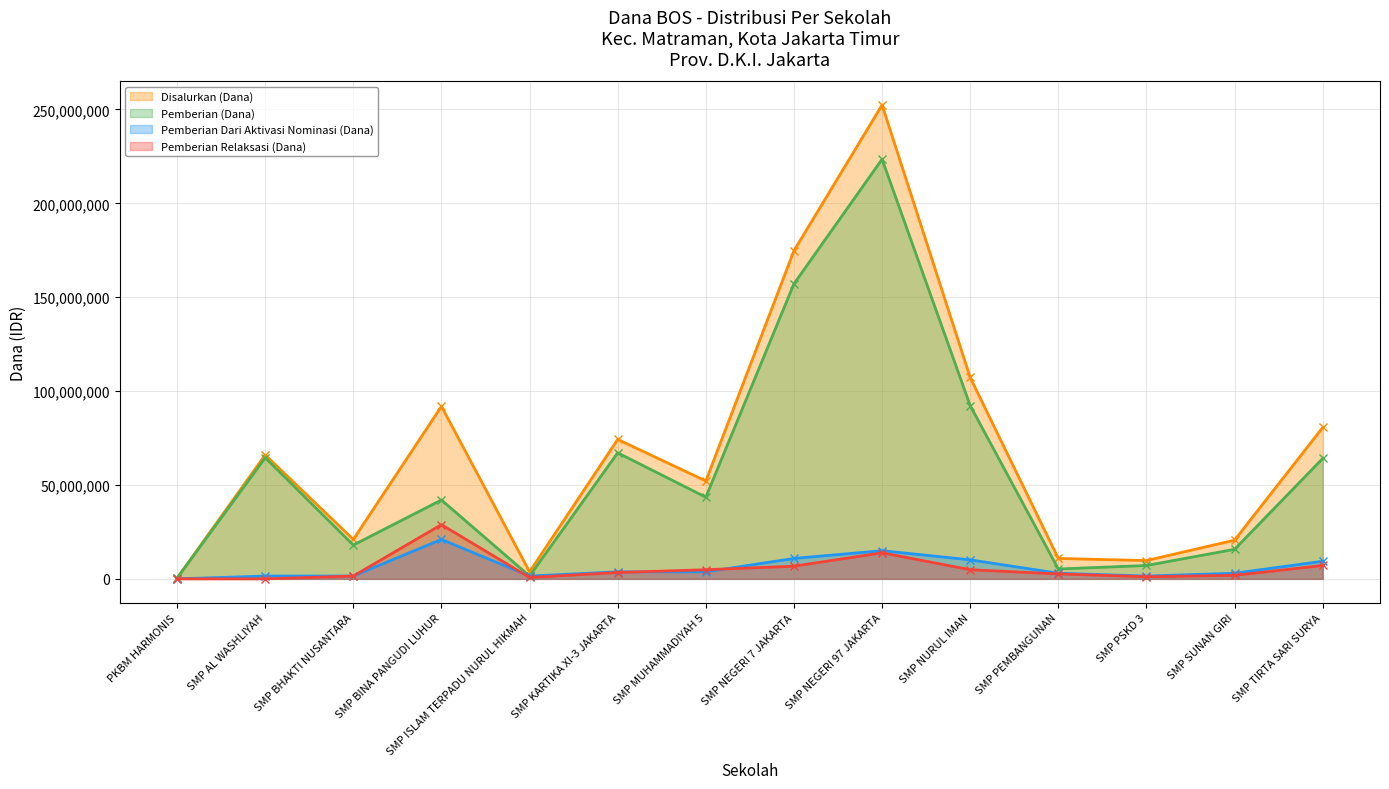

What position from the right is SMP PEMBANGUNAN?

4